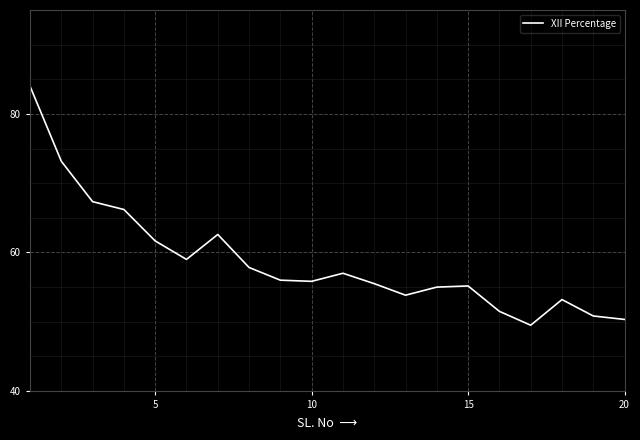

Count the number of data series in this chart.

1